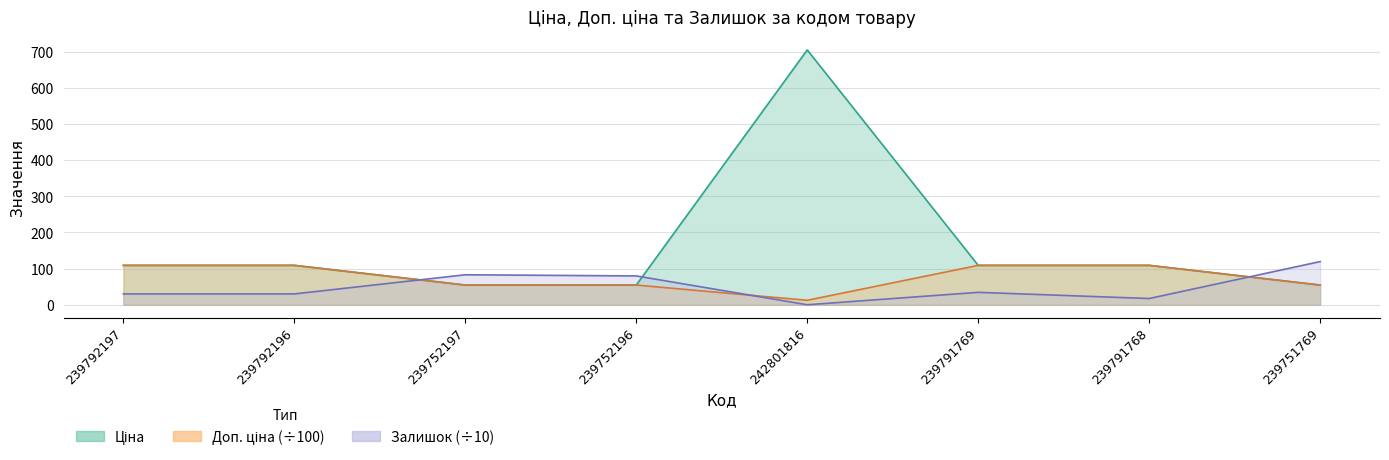

The Залишок series shows 119.5 at 239751769. True or false?

True